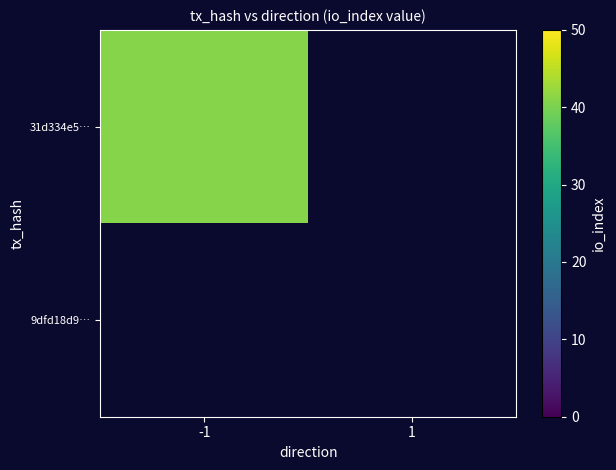

Read the -1 value at 0.

41